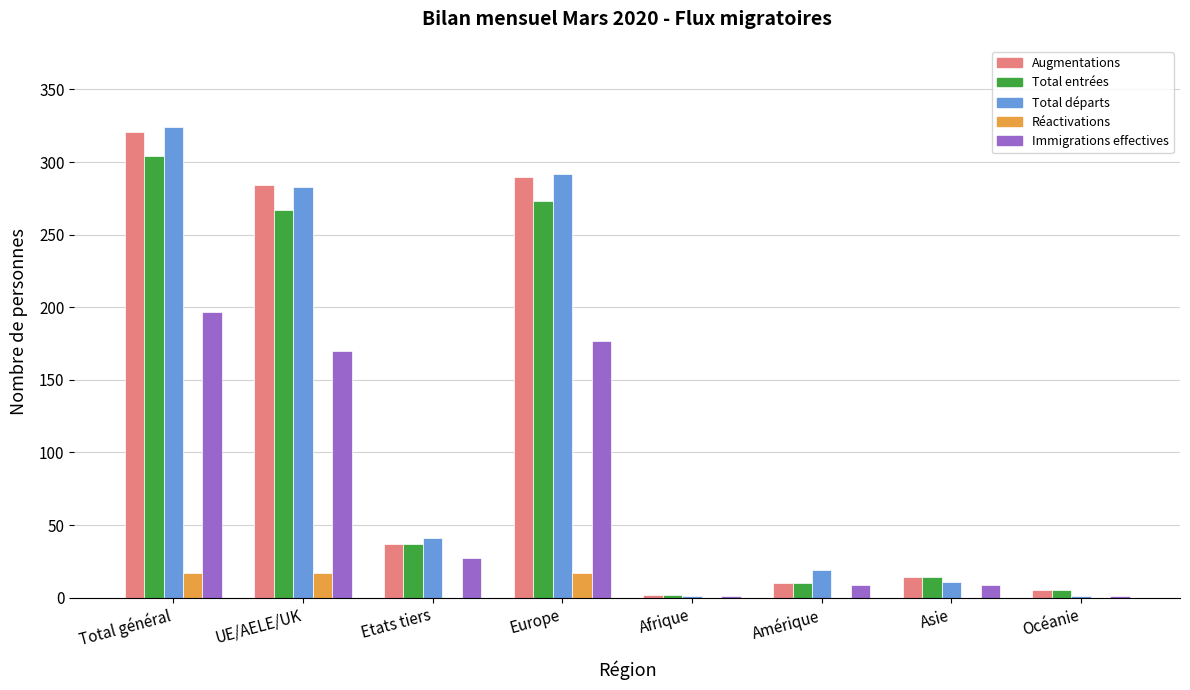

Between Total général and Amérique, which series saw the biggest shift?

Augmentations